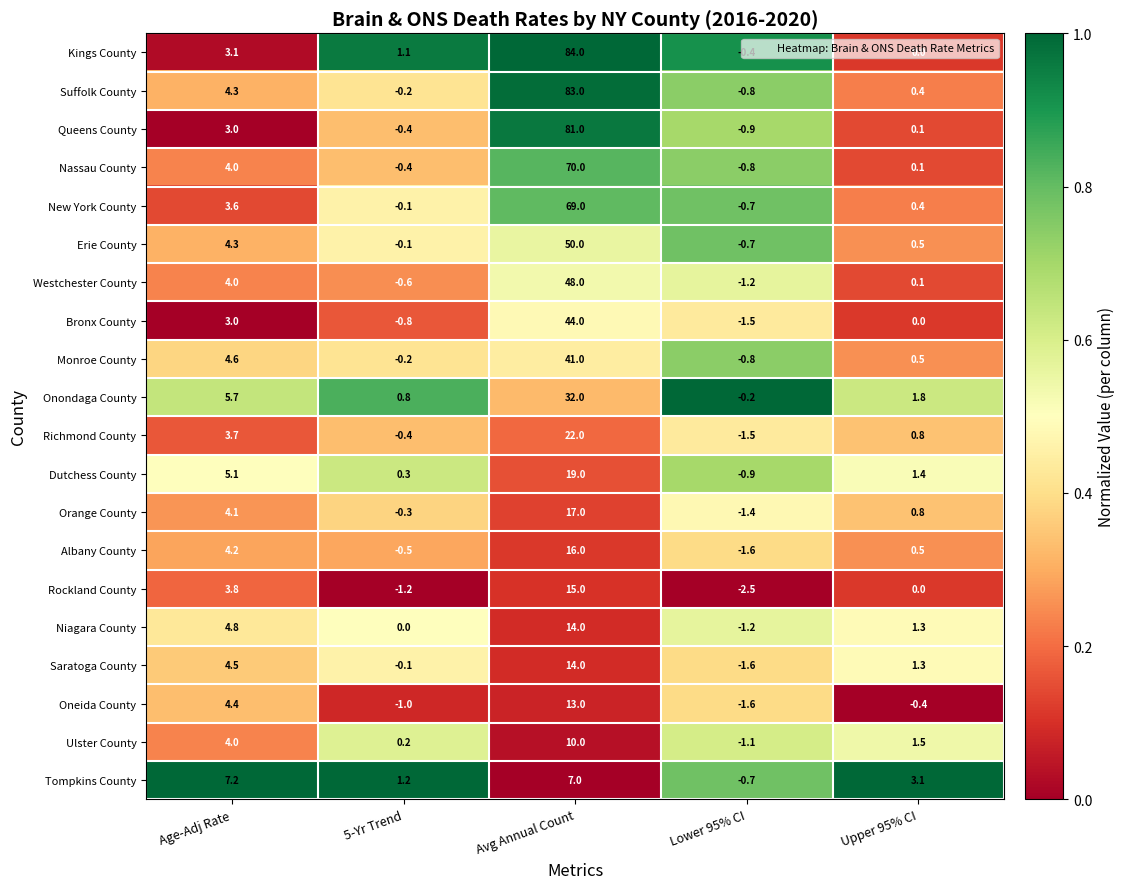

Which series changed the most between Avg Annual Count and Upper 95% CI?

Kings County